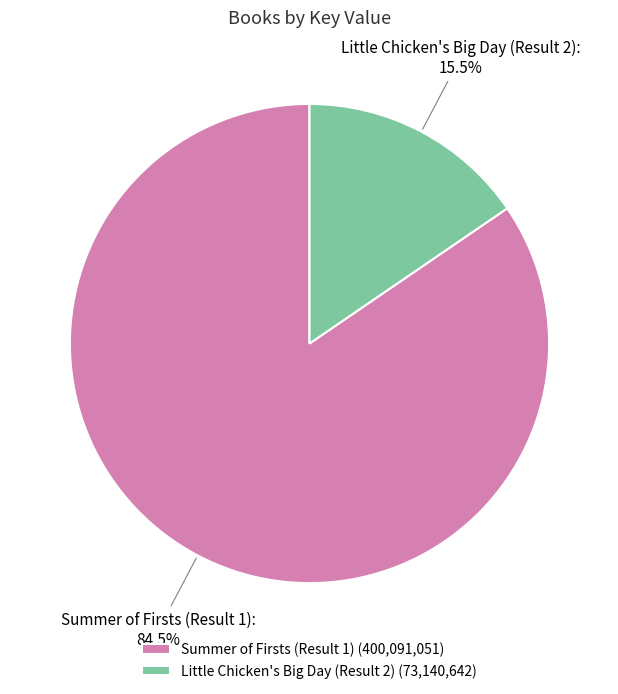

Which slice is the smallest?

Little Chicken's Big Day (Result 2)